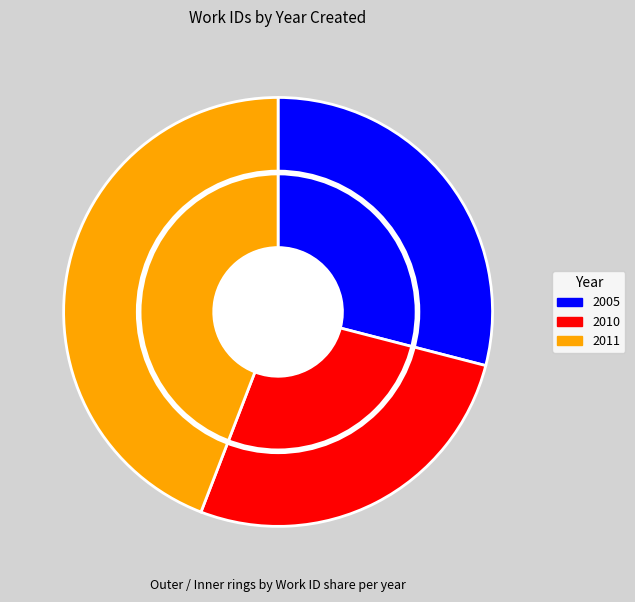

Approximately how many times larger is the value at 2005 compared to 2011?

0.7